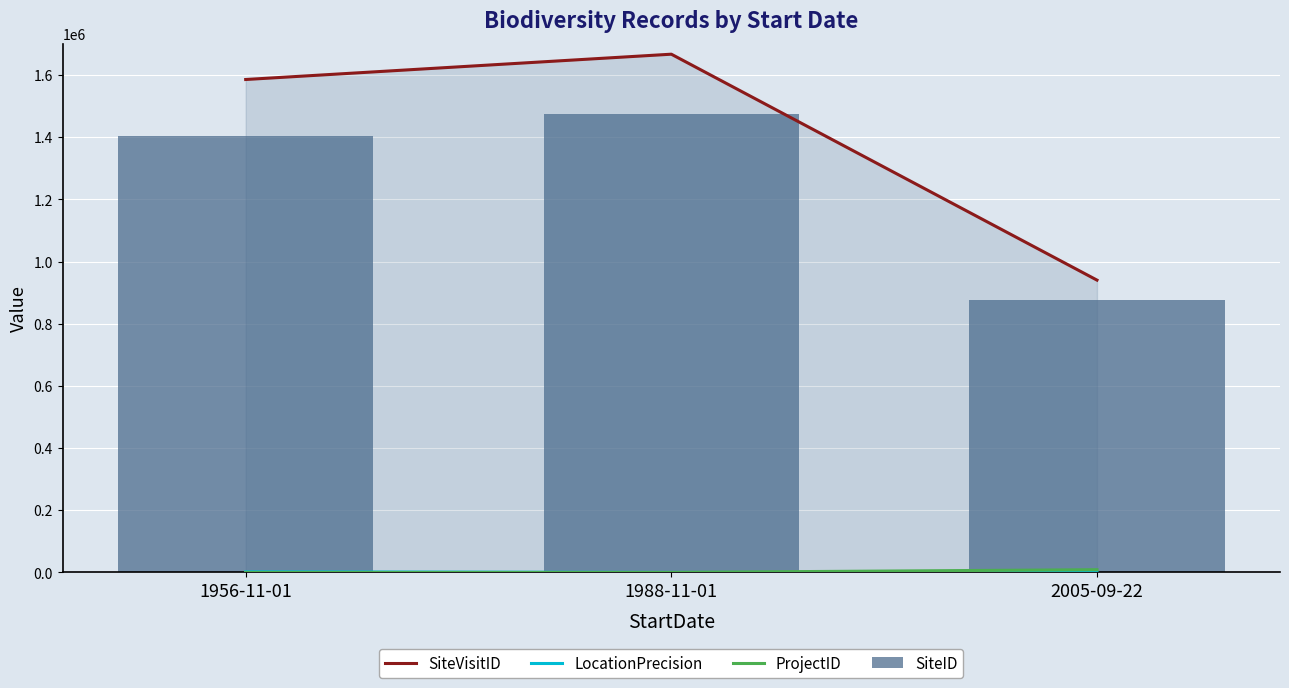

Reading left to right, list all the values displayed in this chart.

SiteVisitID: 1585922	1667347	940529
LocationPrecision: 2000	100	20
ProjectID: 82	82	8839
SiteID: 1404029	1474497	876231